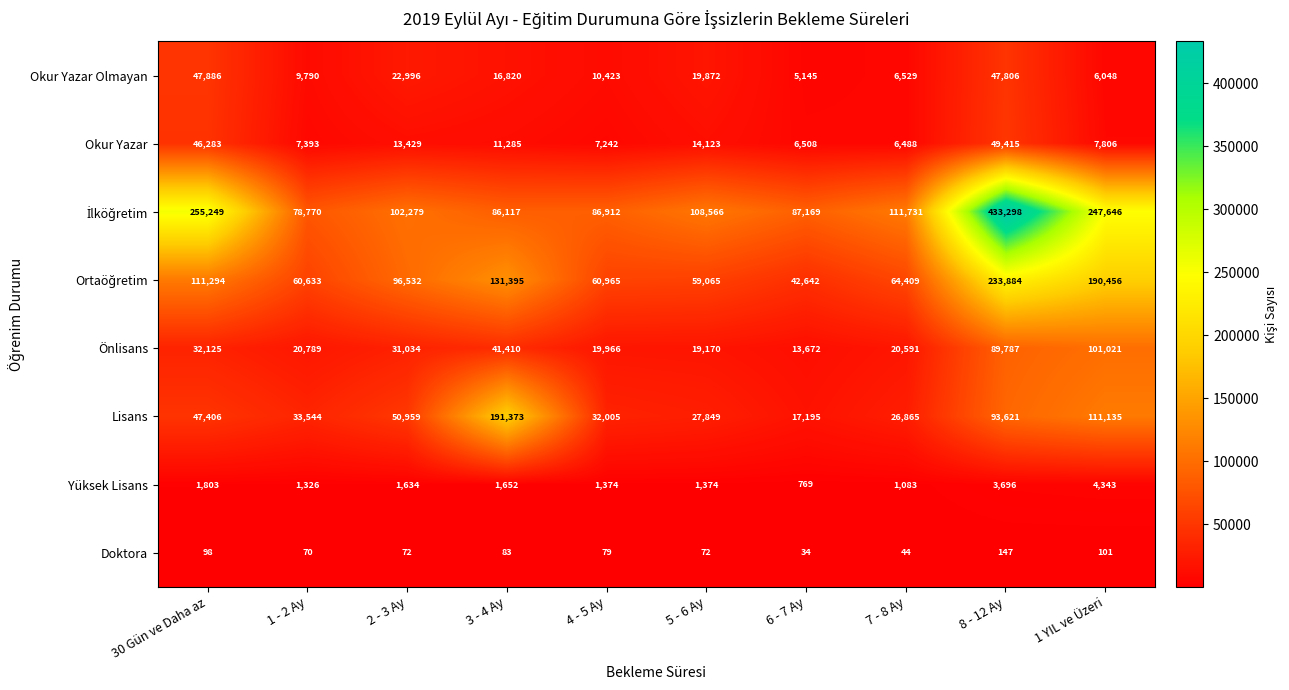

What is the minimum value shown in the chart?

34